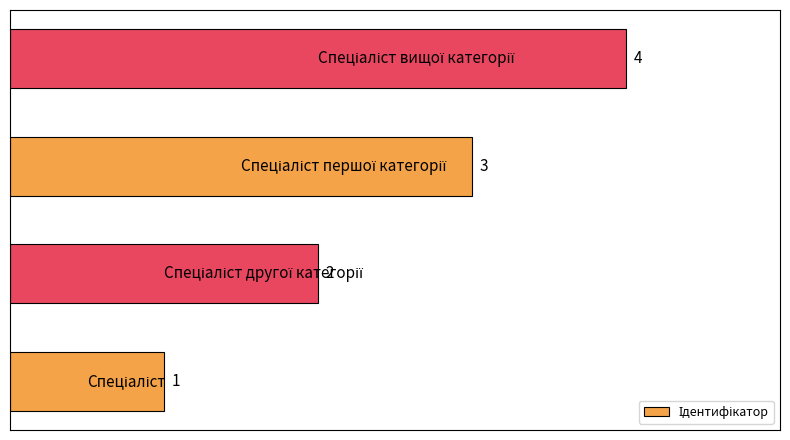

What is the sum of all values?

10